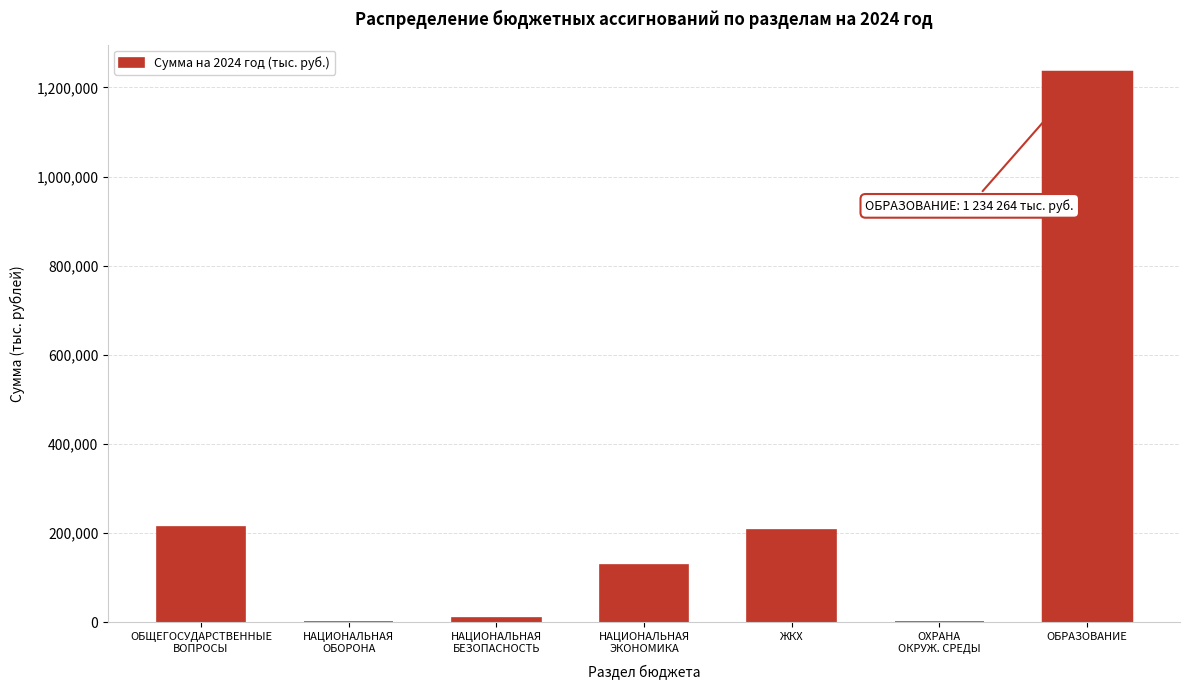

Which has a higher value, ОБРАЗОВАНИЕ or ЖКХ?

ОБРАЗОВАНИЕ